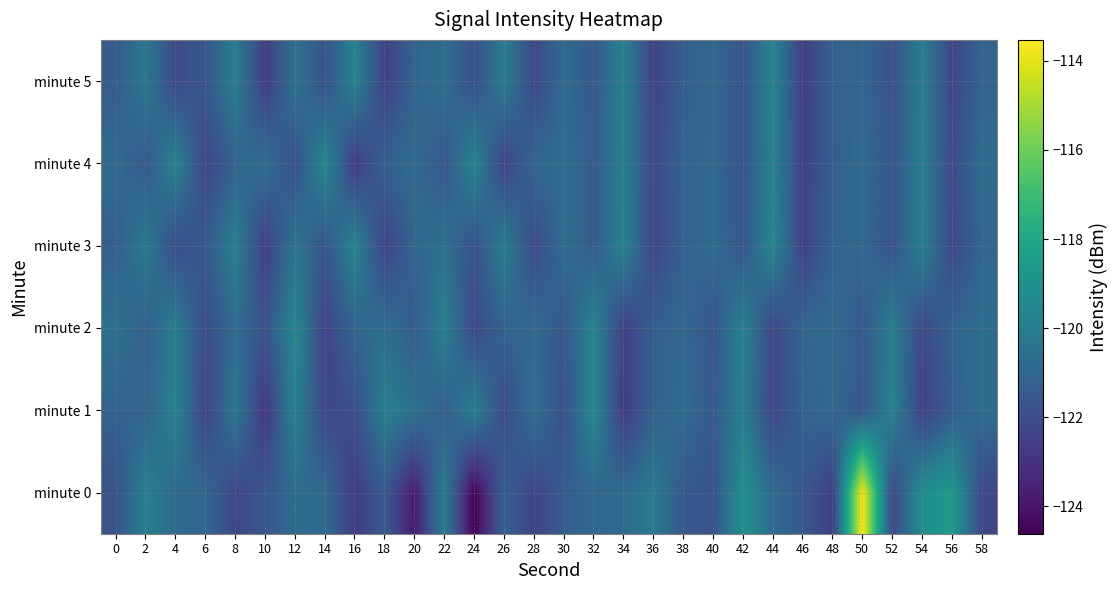

Reading left to right, list all the values displayed in this chart.

minute 0: 0=-121.8	2=-119.8	4=-120.8	6=-120.9	8=-122.3	10=-121.7	12=-120.7	14=-120.8	16=-122.7	18=-121.5	20=-123.8	22=-120.0	24=-124.6	26=-121.2	28=-122.4	30=-121.3	32=-120.9	34=-120.8	36=-120.1	38=-121.5	40=-121.8	42=-119.0	44=-120.8	46=-121.5	48=-122.6	50=-113.5	52=-122.2	54=-119.2	56=-118.6	58=-122.3
minute 1: 0=-121.1	2=-121.1	4=-119.7	6=-122.4	8=-120.2	10=-122.9	12=-119.7	14=-122.3	16=-121.9	18=-119.9	20=-120.5	22=-121.3	24=-119.8	26=-122.1	28=-120.6	30=-121.9	32=-119.4	34=-122.7	36=-121.2	38=-120.8	40=-121.5	42=-119.9	44=-122.3	46=-121.1	48=-120.9	50=-121.6	52=-119.7	54=-122.5	56=-121.3	58=-120.7
minute 2: 0=-120.5	2=-121.2	4=-119.9	6=-122.1	8=-120.7	10=-121.8	12=-119.5	14=-122.4	16=-121.0	18=-120.6	20=-121.4	22=-119.8	24=-122.2	26=-121.1	28=-120.8	30=-121.6	32=-119.6	34=-122.5	36=-121.3	38=-120.9	40=-121.7	42=-119.7	44=-122.3	46=-121.0	48=-120.8	50=-121.5	52=-119.9	54=-122.2	56=-121.1	58=-120.7
minute 3: 0=-121.3	2=-120.1	4=-122.0	6=-121.5	8=-119.8	10=-122.6	12=-120.3	14=-121.7	16=-119.6	18=-122.4	20=-121.0	22=-120.5	24=-121.8	26=-119.9	28=-122.1	30=-120.7	32=-121.4	34=-119.7	36=-122.3	38=-121.2	40=-120.8	42=-121.6	44=-119.5	46=-122.5	48=-121.1	50=-120.9	52=-121.7	54=-119.8	56=-122.2	58=-121.0
minute 4: 0=-120.8	2=-121.5	4=-119.7	6=-122.3	8=-121.1	10=-120.6	12=-121.9	14=-119.4	16=-122.7	18=-121.2	20=-120.8	22=-121.6	24=-119.6	26=-122.4	28=-121.0	30=-120.7	32=-121.4	34=-119.8	36=-122.2	38=-121.1	40=-120.9	42=-121.7	44=-119.7	46=-122.5	48=-121.3	50=-120.8	52=-121.6	54=-119.9	56=-122.1	58=-120.7
minute 5: 0=-121.4	2=-120.2	4=-122.1	6=-121.6	8=-119.9	10=-122.7	12=-120.4	14=-121.8	16=-119.7	18=-122.5	20=-121.1	22=-120.6	24=-121.9	26=-120.0	28=-122.2	30=-120.8	32=-121.5	34=-119.8	36=-122.4	38=-121.3	40=-120.9	42=-121.7	44=-119.6	46=-122.6	48=-121.2	50=-121.0	52=-121.8	54=-119.9	56=-122.3	58=-121.1